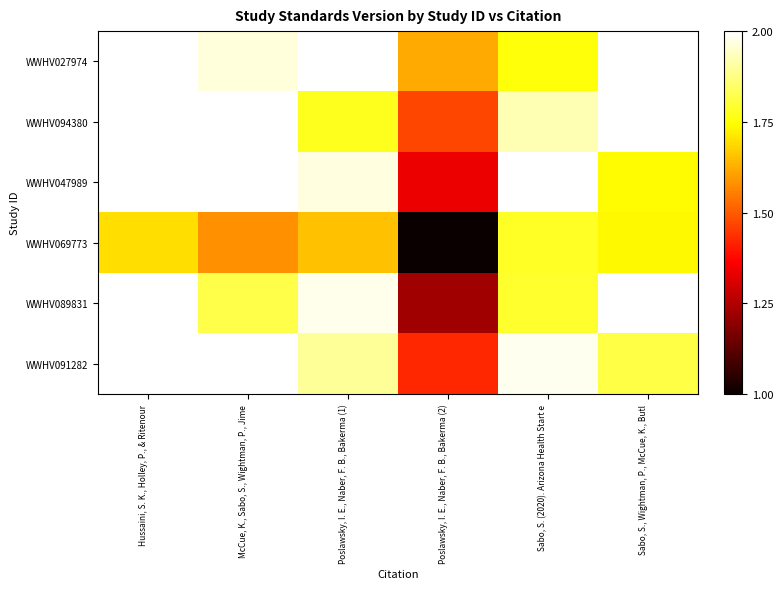

At how many categories does at least one series exceed 1?

6